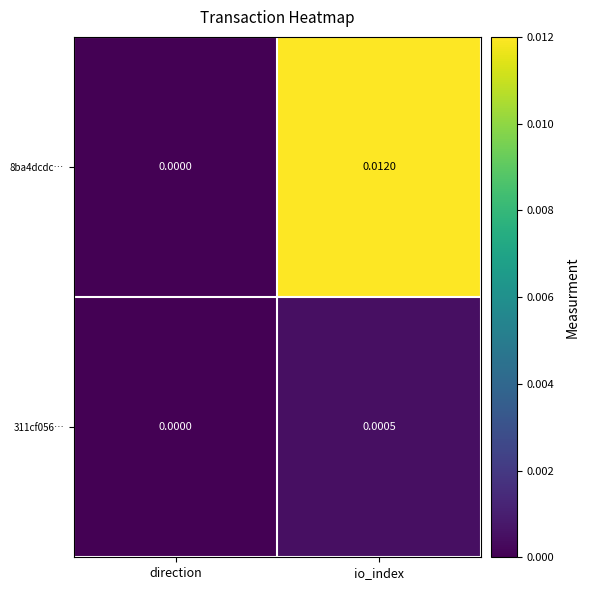

At which label does 8ba4dcdc… reach its minimum?

direction